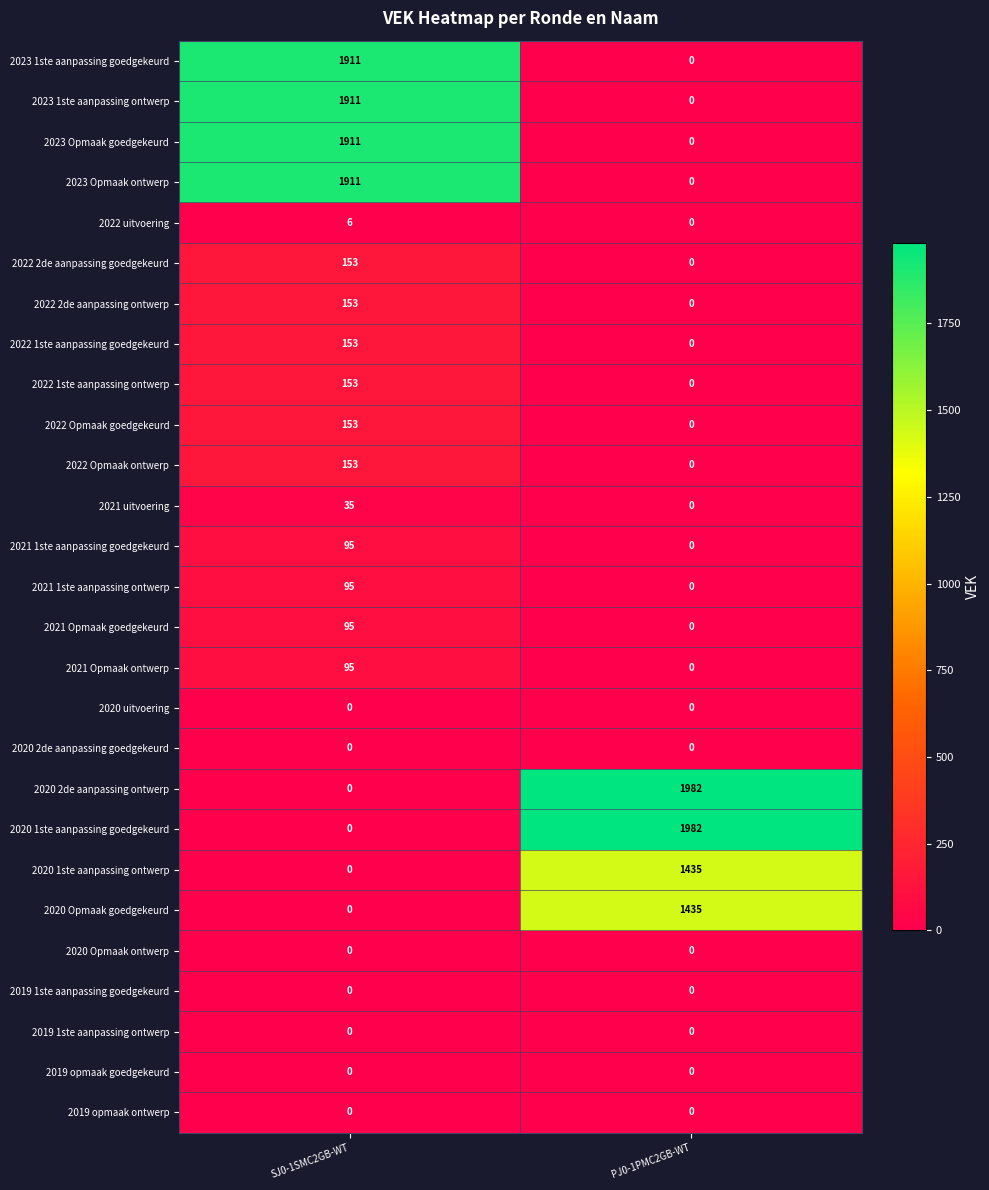

At which label is 2022 2de aanpassing ontwerp closest to 76?

PJ0-1PMC2GB-WT